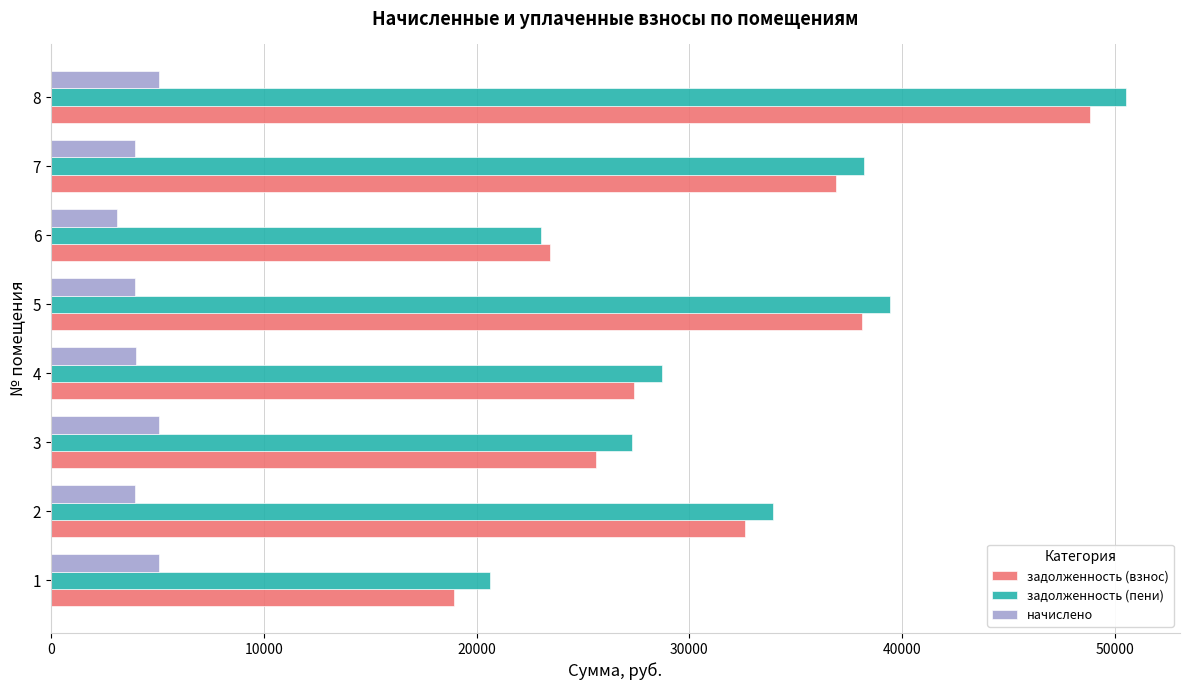

What is the total value across all series at 2?

70474.8